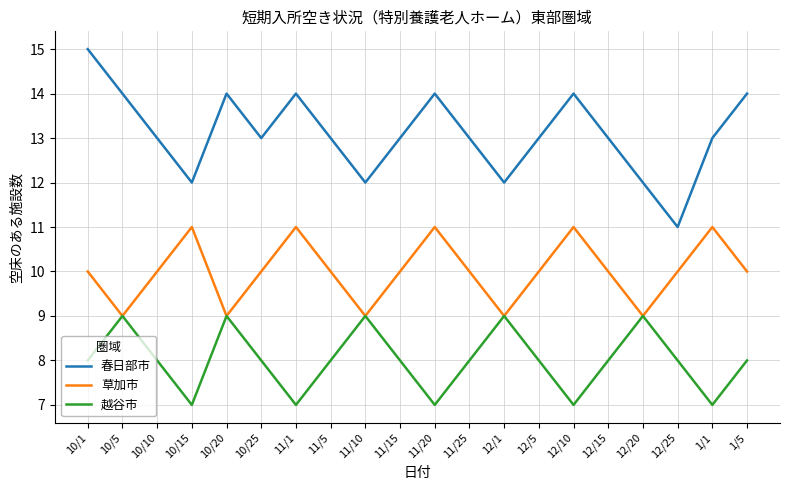

What are all the series names shown in the legend?

春日部市, 草加市, 越谷市